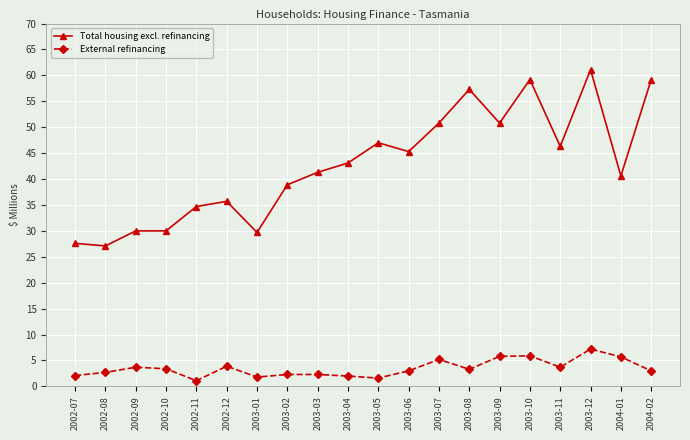

How many values in the Total housing excl. refinancing series exceed 43?

10